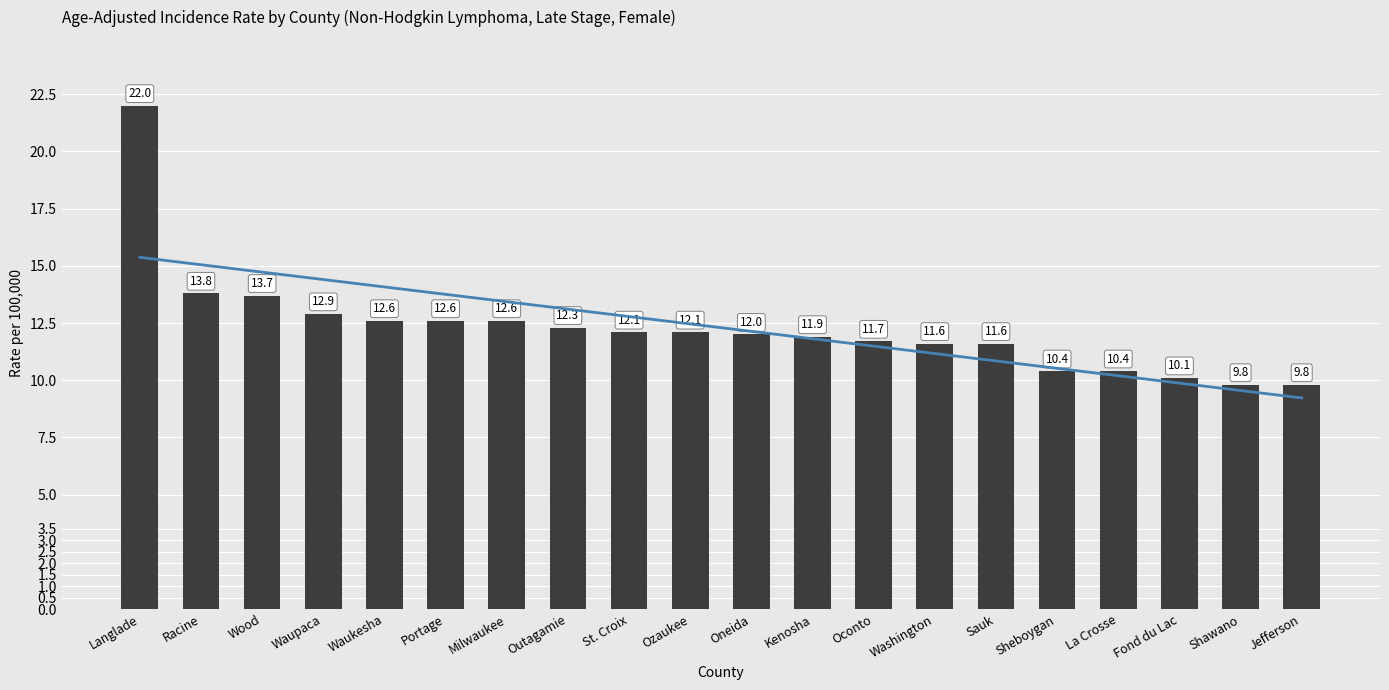

The value of Age-Adjusted Incidence Rate at Washington is 3.9. True or false?

False